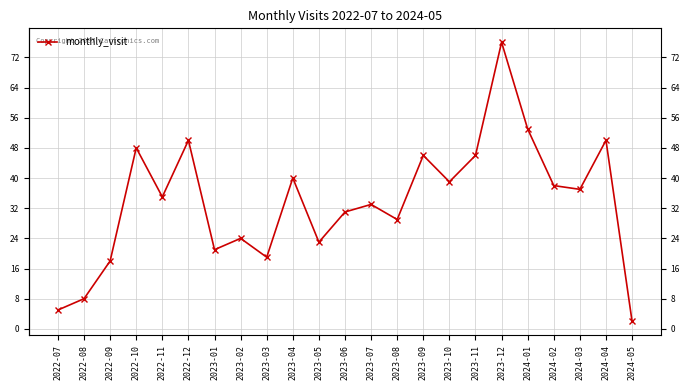

How many points are lower than both their immediate neighbors (excluding endpoints)?

7